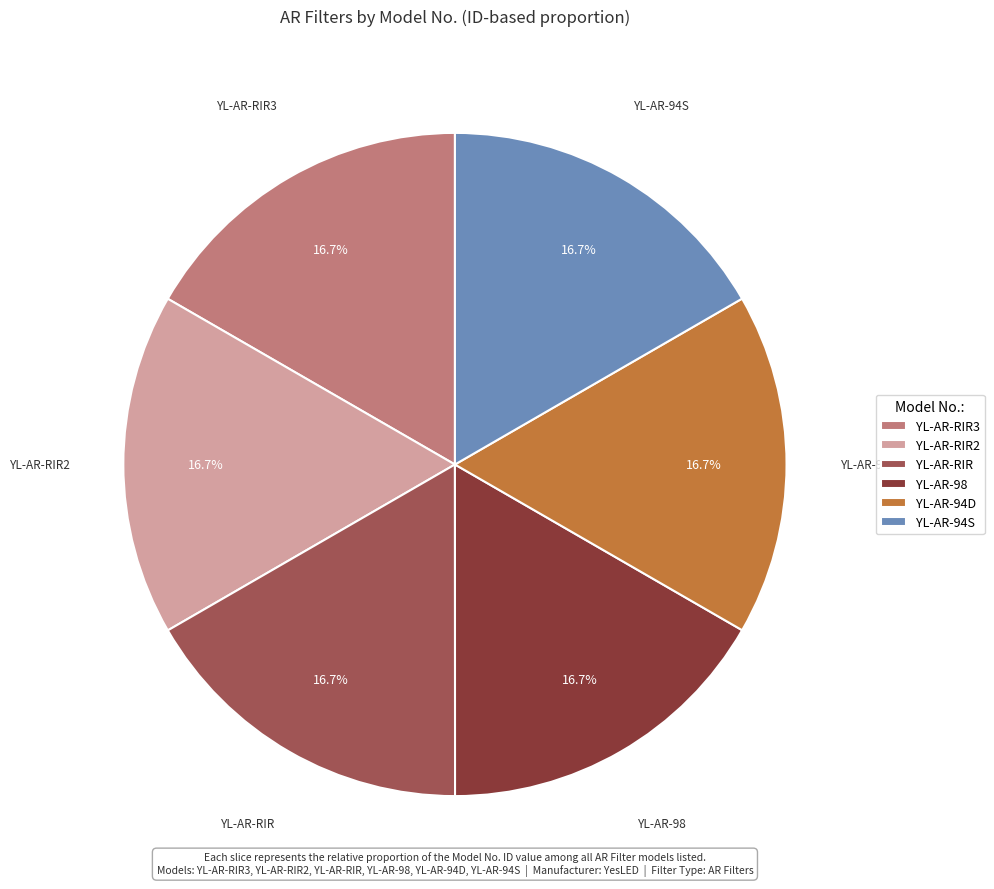

Is there any slice that represents more than half of the pie?

No